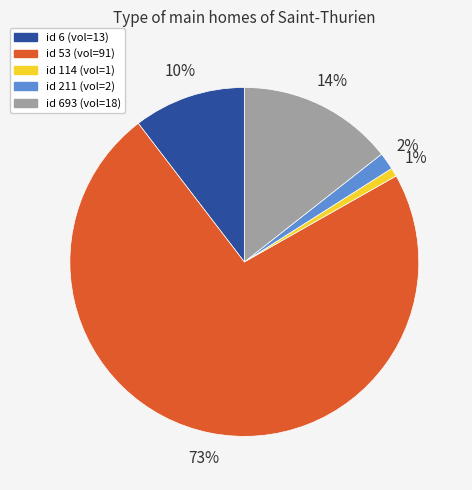

Count the number of slices in the pie.

5